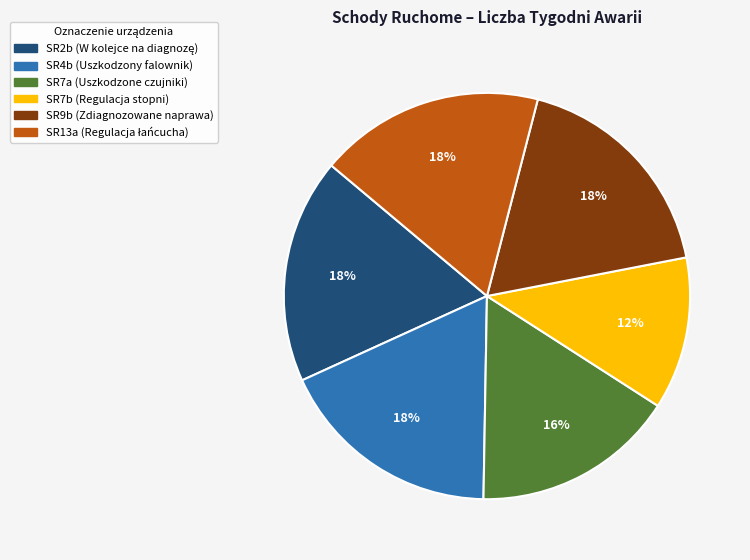

Which category has the smallest portion of the pie?

SR7b (Regulacja stopni)